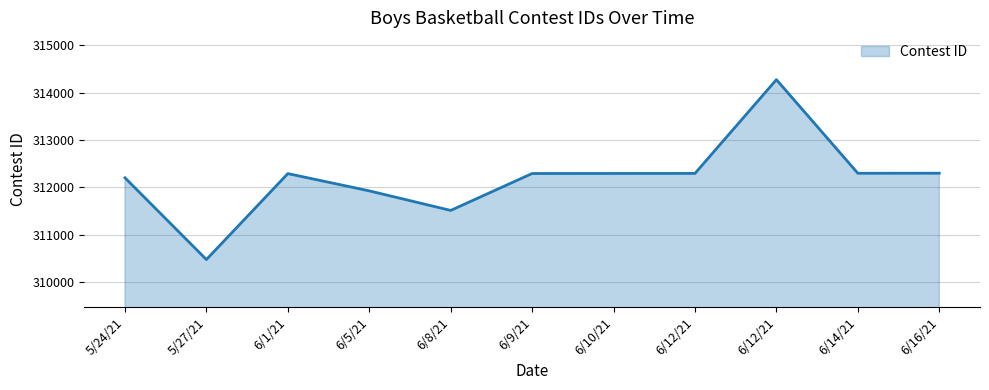

Reading left to right, list all the values displayed in this chart.

312201	310474	312290	311925	311512	312292	312293	312294	314275	312297	312298